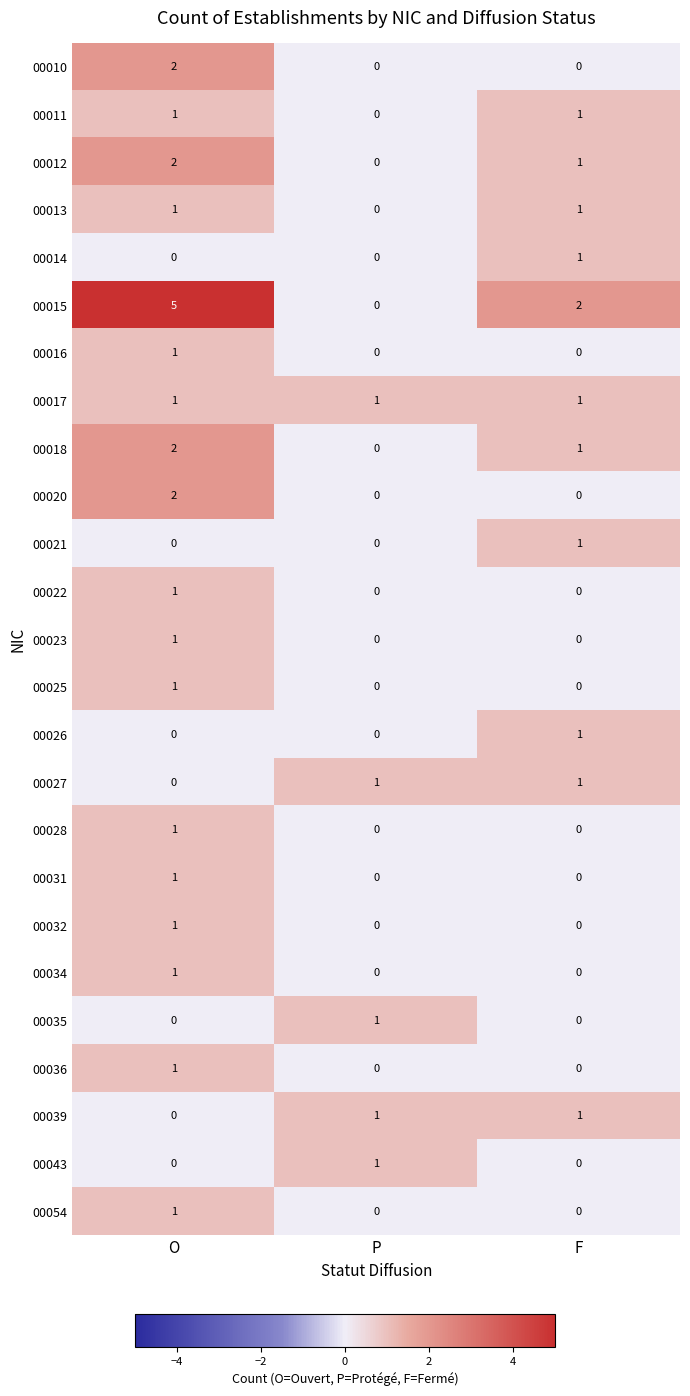

Which series has the widest spread of values?

00015